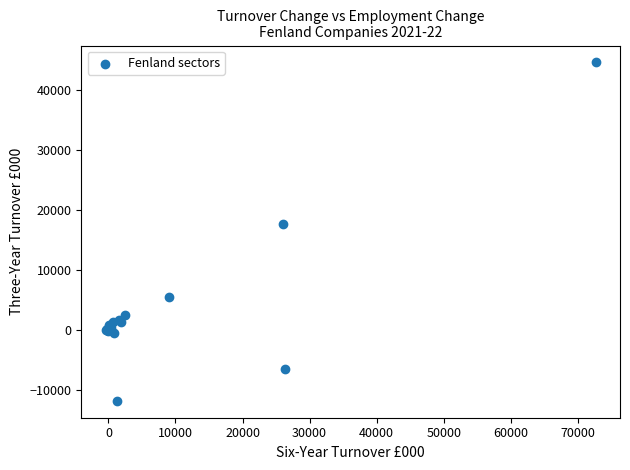

What Y value in the scatter plot is closest to 16412?

17720